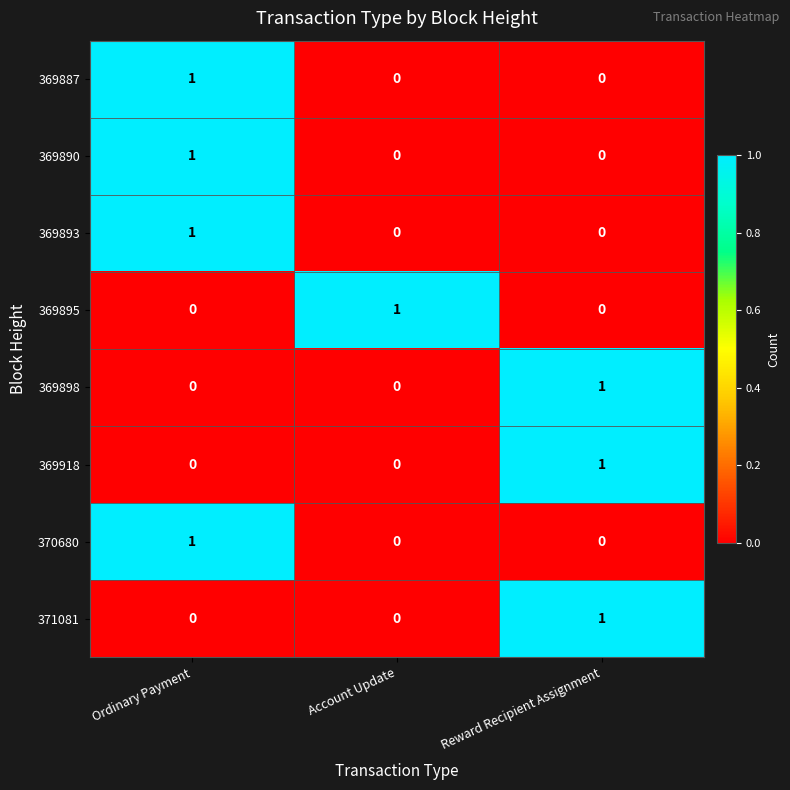

At which category is the sum across all series the highest?

Ordinary Payment